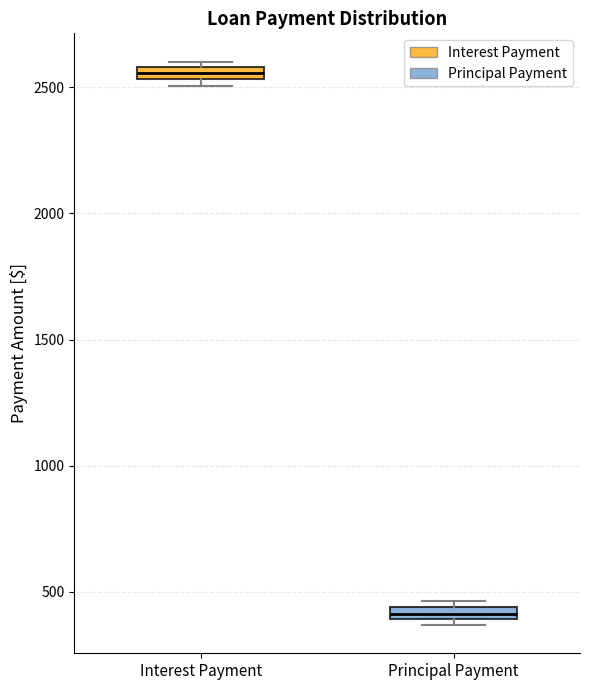

Where is the lower edge of the box for Principal Payment on the y-axis? The values are not printed on the chart, so give them approximately, as read against the axis.

400